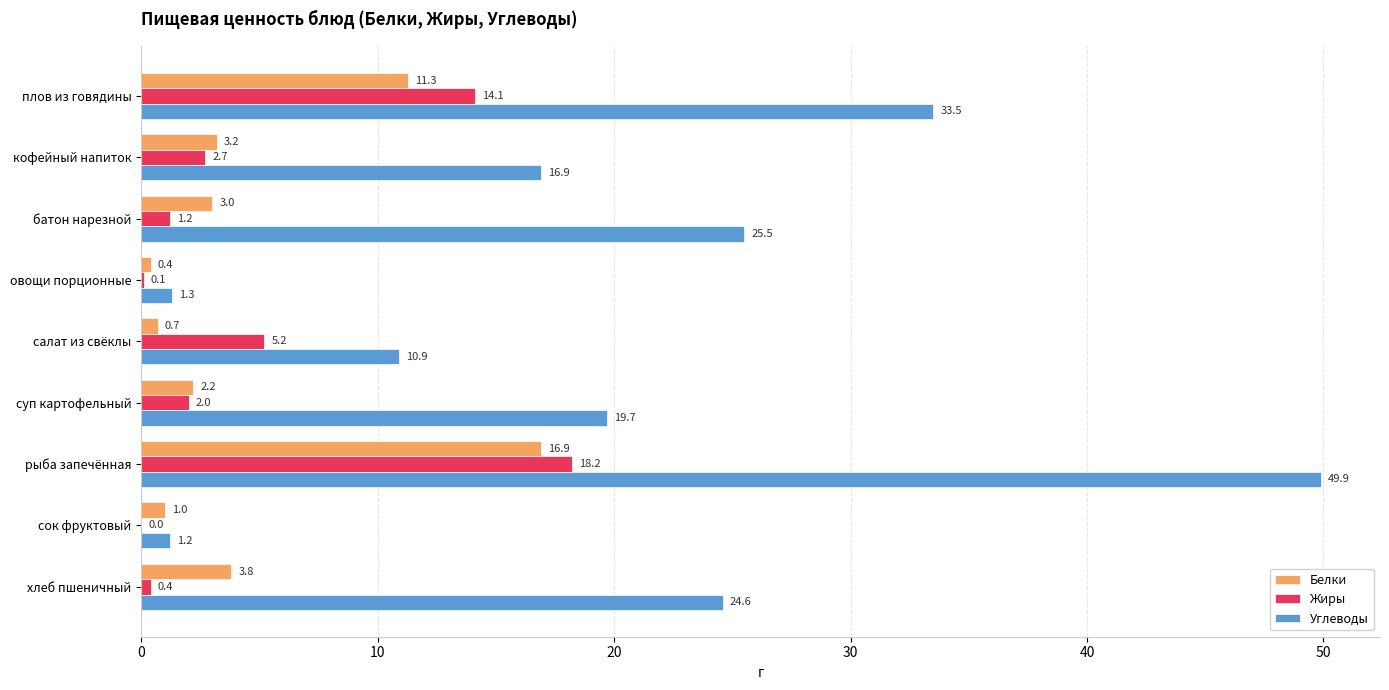

How many positive values does the Жиры series have?

8